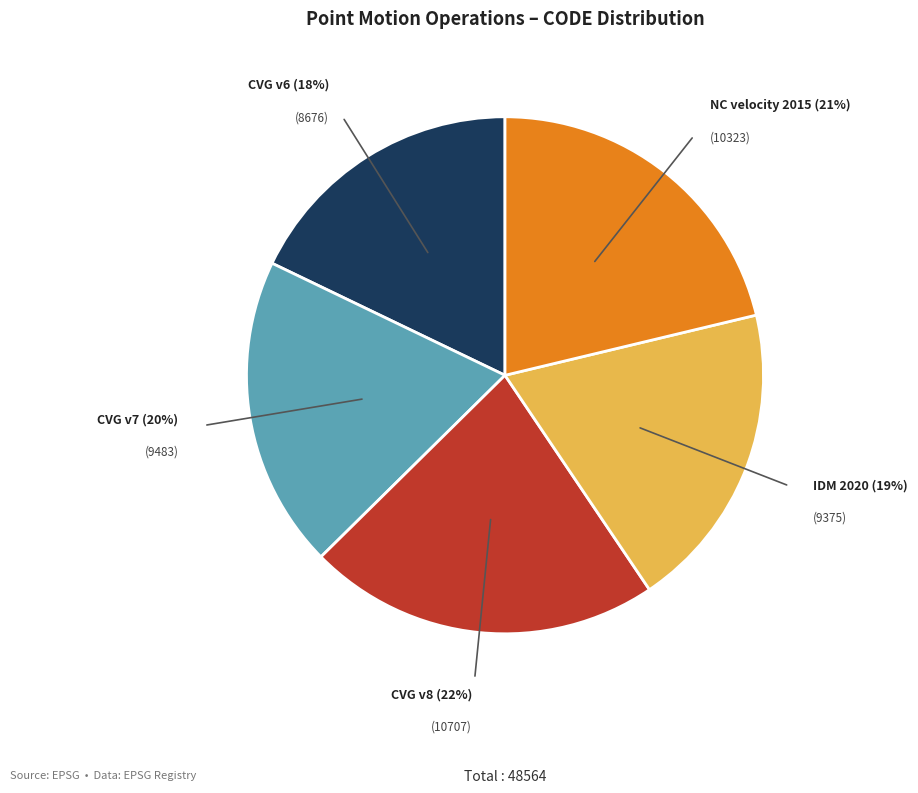

Is there any slice that represents more than half of the pie?

No